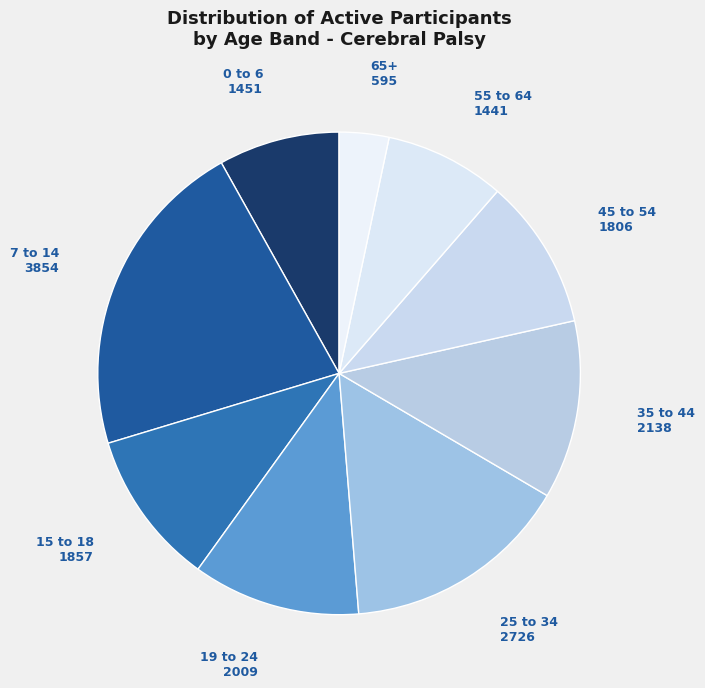

Does any single category account for the majority?

No